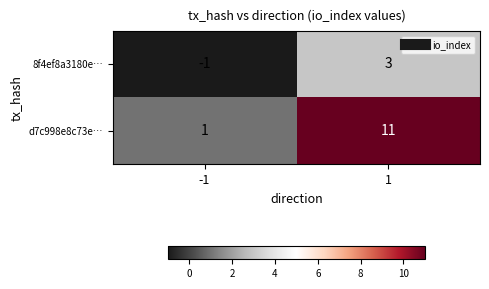

Rank the series by their maximum value, from lowest to highest.

8f4ef8a3180e…, d7c998e8c73e…